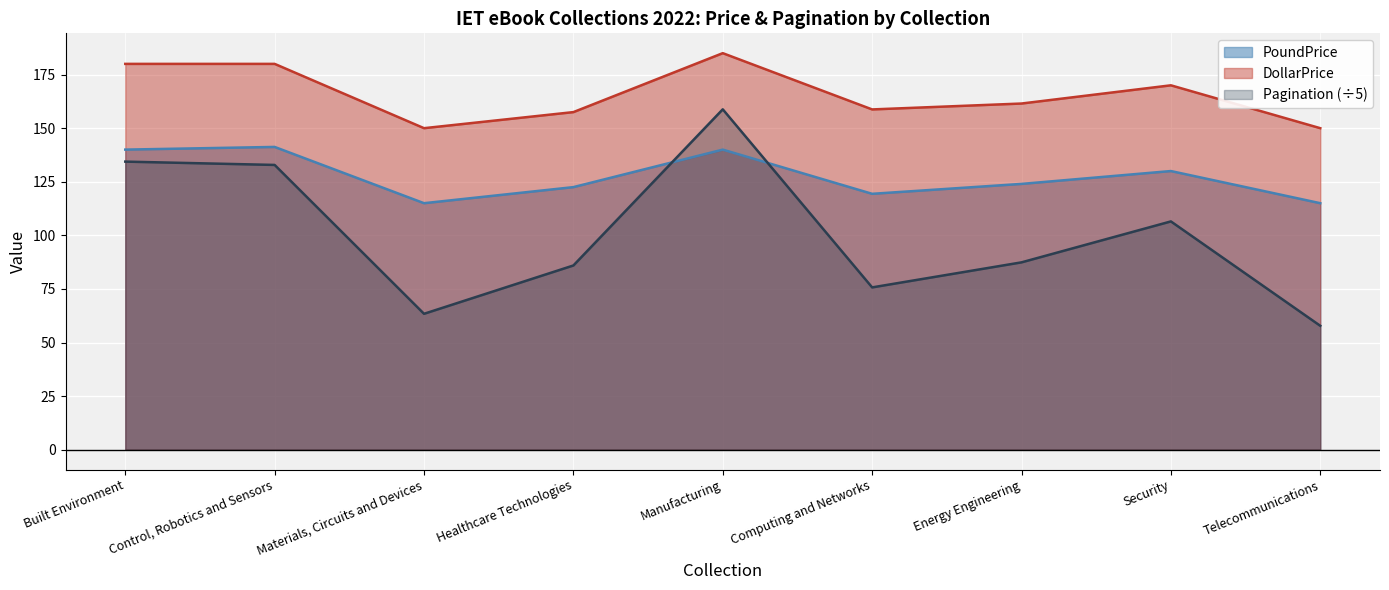

Which series has the largest total across all categories?

DollarPrice